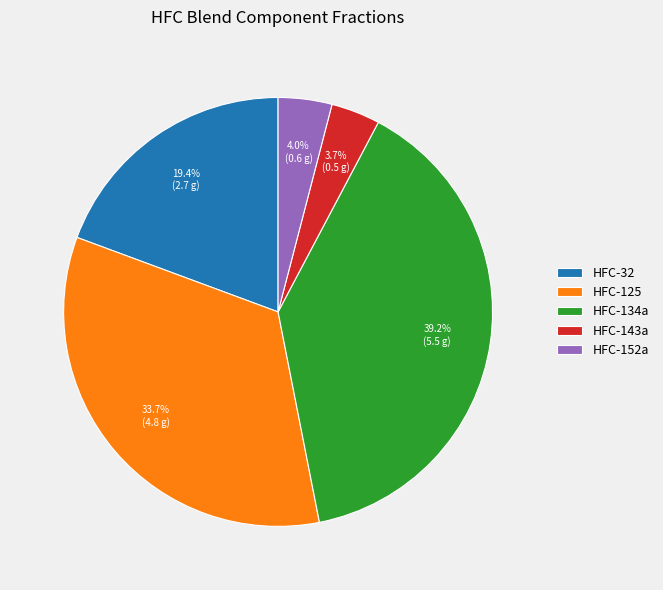

Does HFC-134a represent more than half of the total?

No